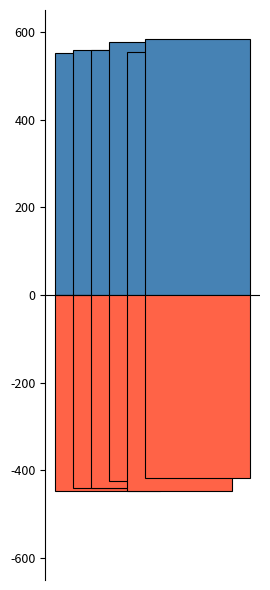

How many groups of bars are there?

6